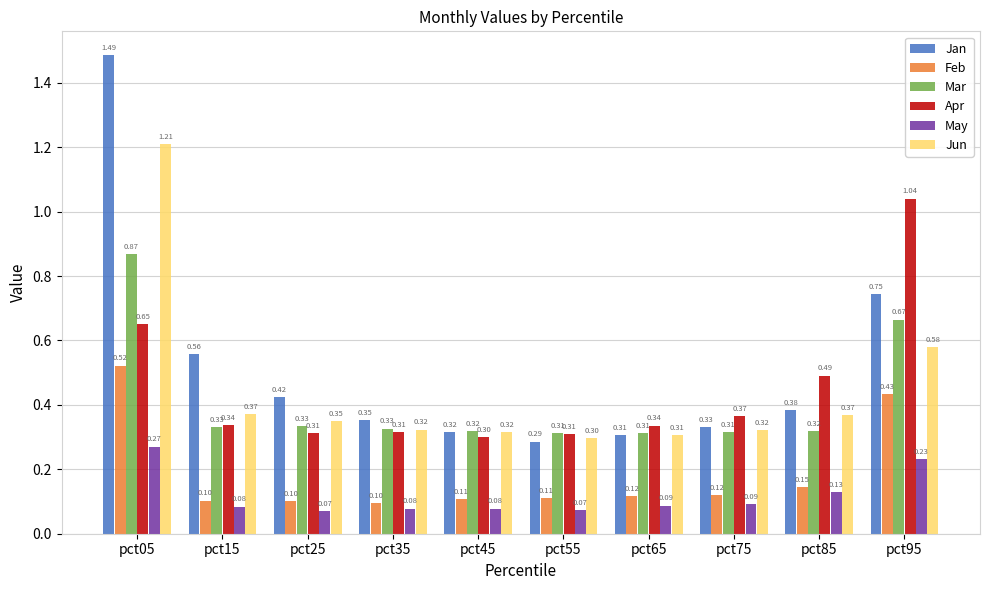

At which category is the sum across all series the highest?

pct05